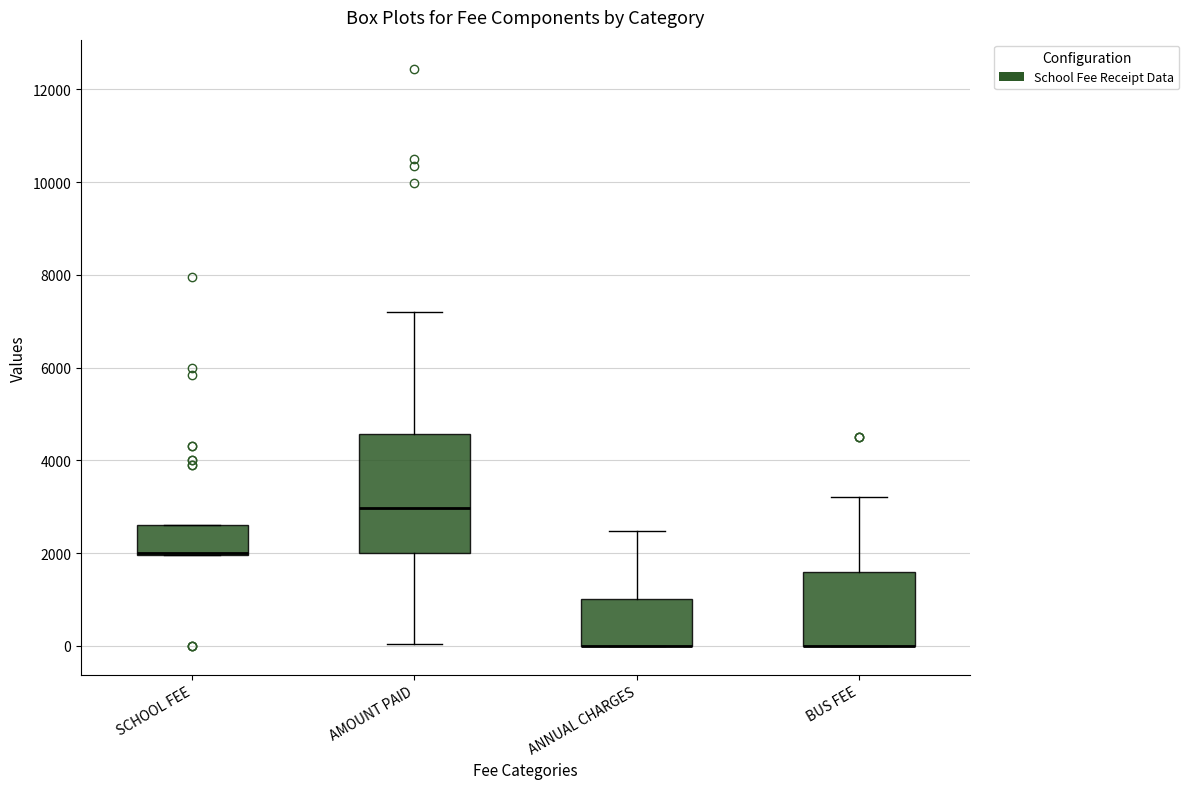

Reading left to right, read every box against the y-axis: the position of its median line, the range the box covers, and the ends of its whiskers. The values are not printed on the chart, so give them approximately, as read against the axis.

SCHOOL FEE: median 2000 (drawn on the box's lower edge), box 2000 to 2600, whiskers 2000 to 2600
AMOUNT PAID: median 3000, box 2000 to 4600, whiskers 0 to 7200
ANNUAL CHARGES: median 0 (drawn on the box's lower edge), box 0 to 1000, whiskers 0 to 2400
BUS FEE: median 0 (drawn on the box's lower edge), box 0 to 1600, whiskers 0 to 3200